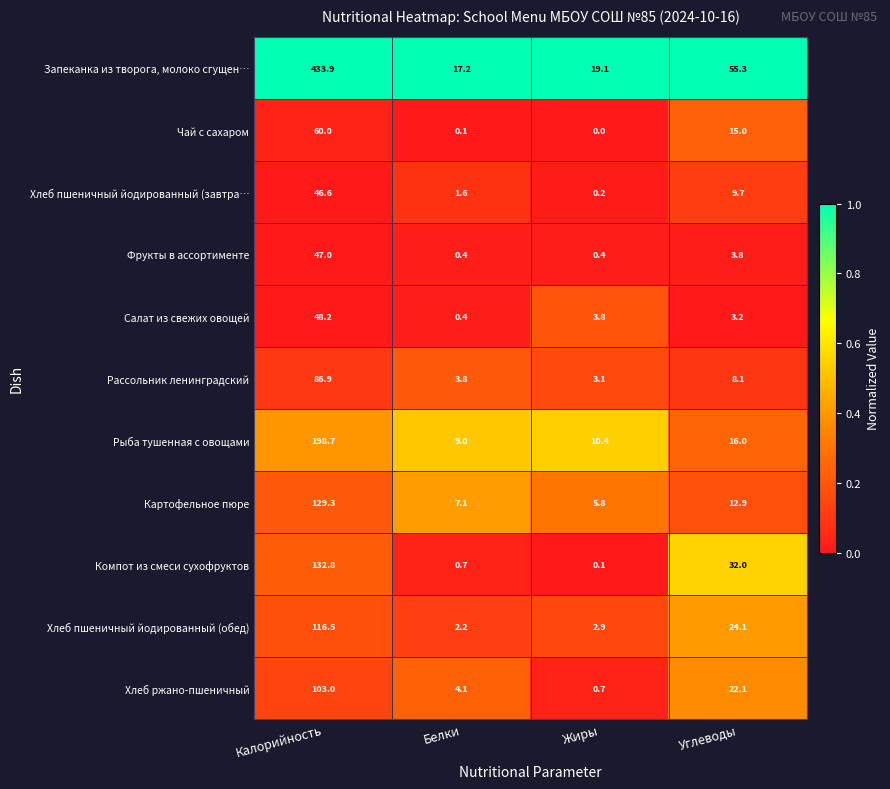

How many categories are shown in the chart?

4